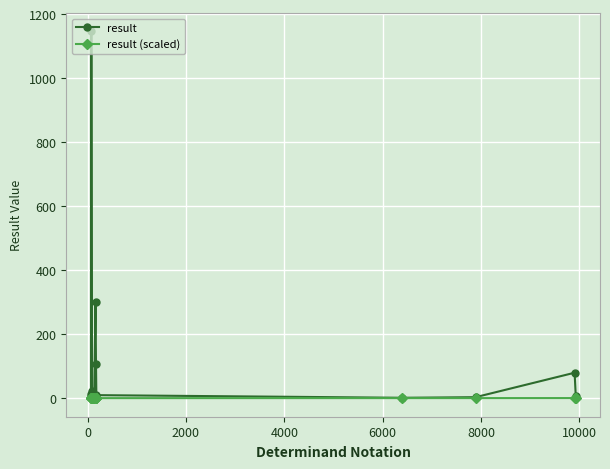

How many lines are shown in the chart?

2